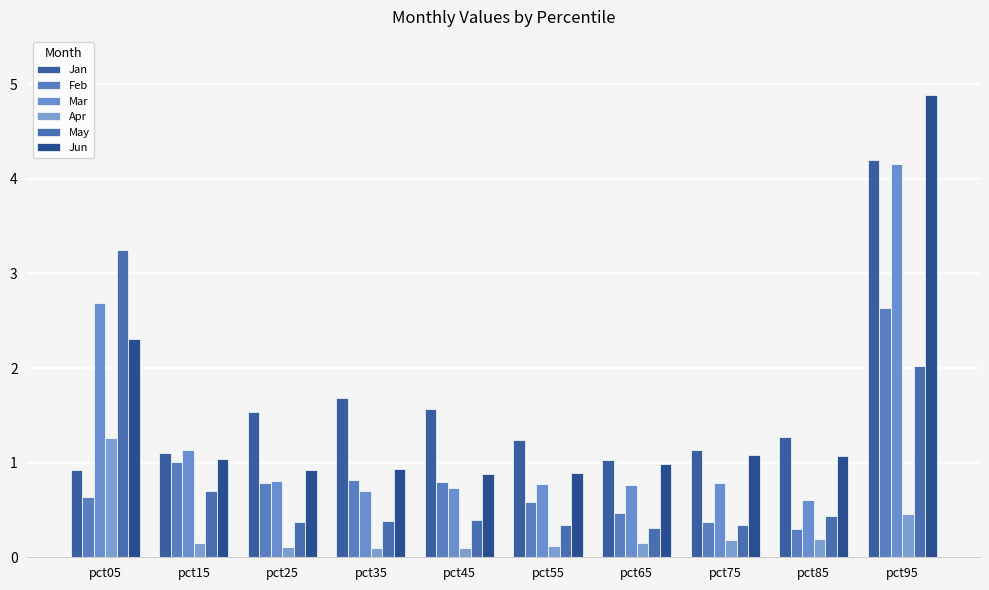

Reading left to right, extract all data points from this chart.

Jan: 0.9	1.1	1.5	1.7	1.6	1.2	1.0	1.1	1.3	4.2
Feb: 0.6	1.0	0.8	0.8	0.8	0.6	0.5	0.4	0.3	2.6
Mar: 2.7	1.1	0.8	0.7	0.7	0.8	0.8	0.8	0.6	4.2
Apr: 1.3	0.1	0.1	0.1	0.1	0.1	0.1	0.2	0.2	0.5
May: 3.2	0.7	0.4	0.4	0.4	0.3	0.3	0.3	0.4	2.0
Jun: 2.3	1.0	0.9	0.9	0.9	0.9	1.0	1.1	1.1	4.9